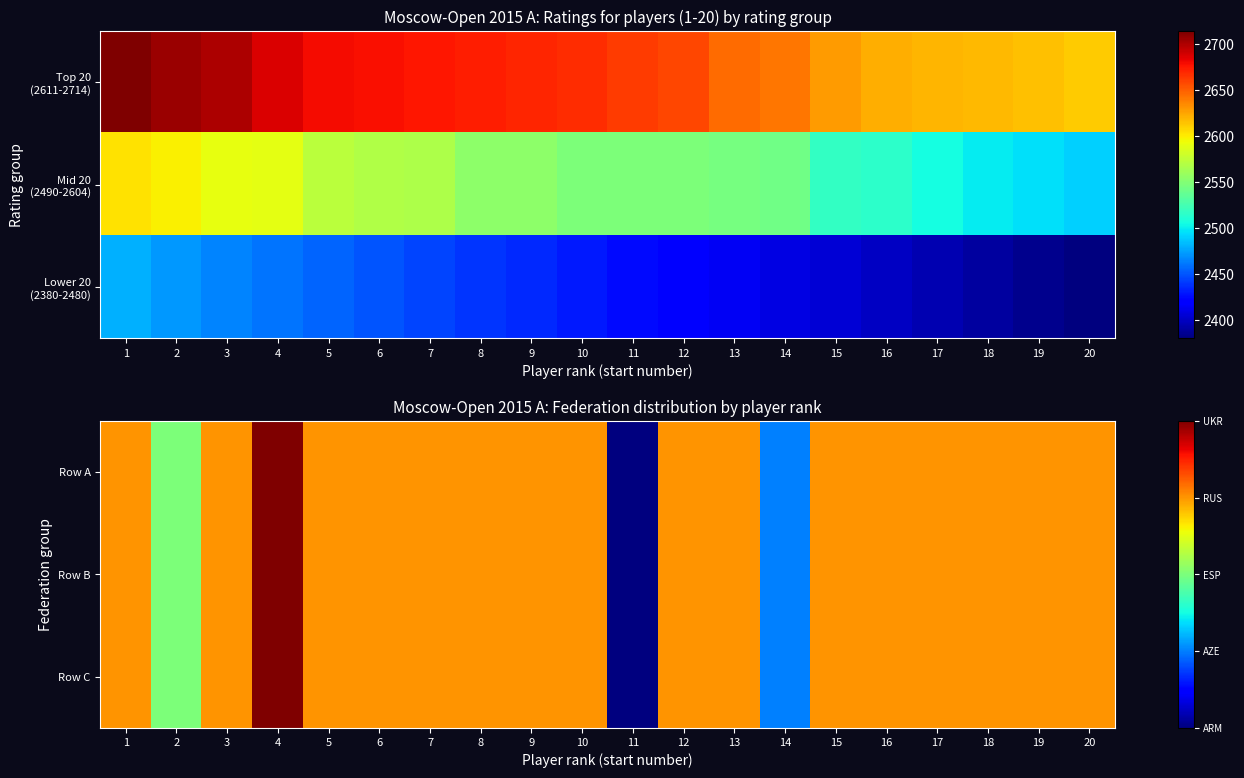

Is it true that Row C equals 1 at 1?

False